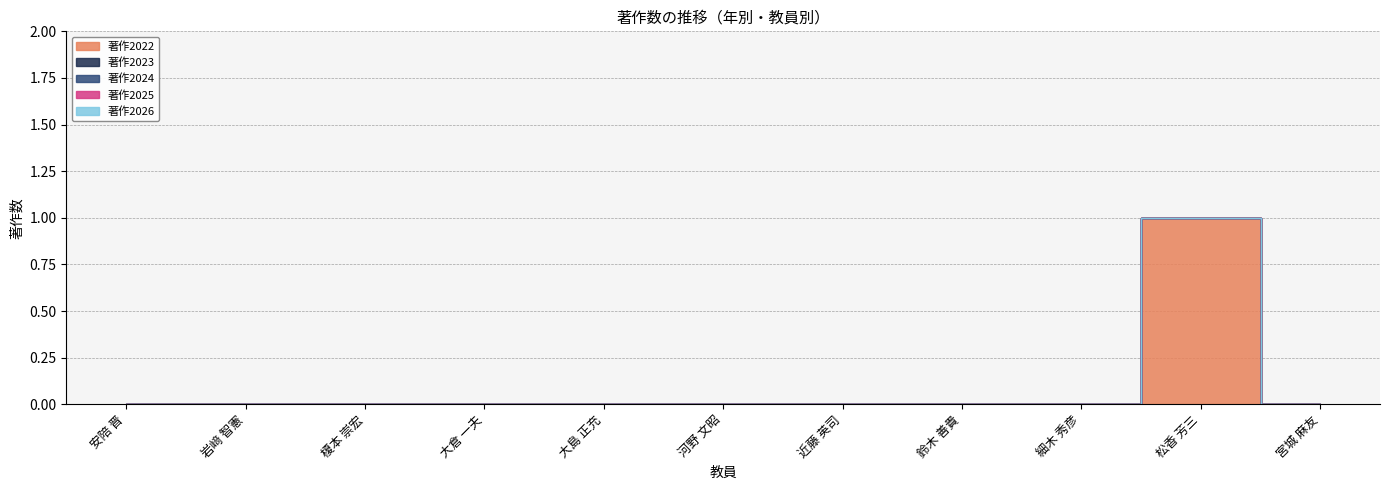

True or false: 著作2025 and 著作2024 cross at least once.

False